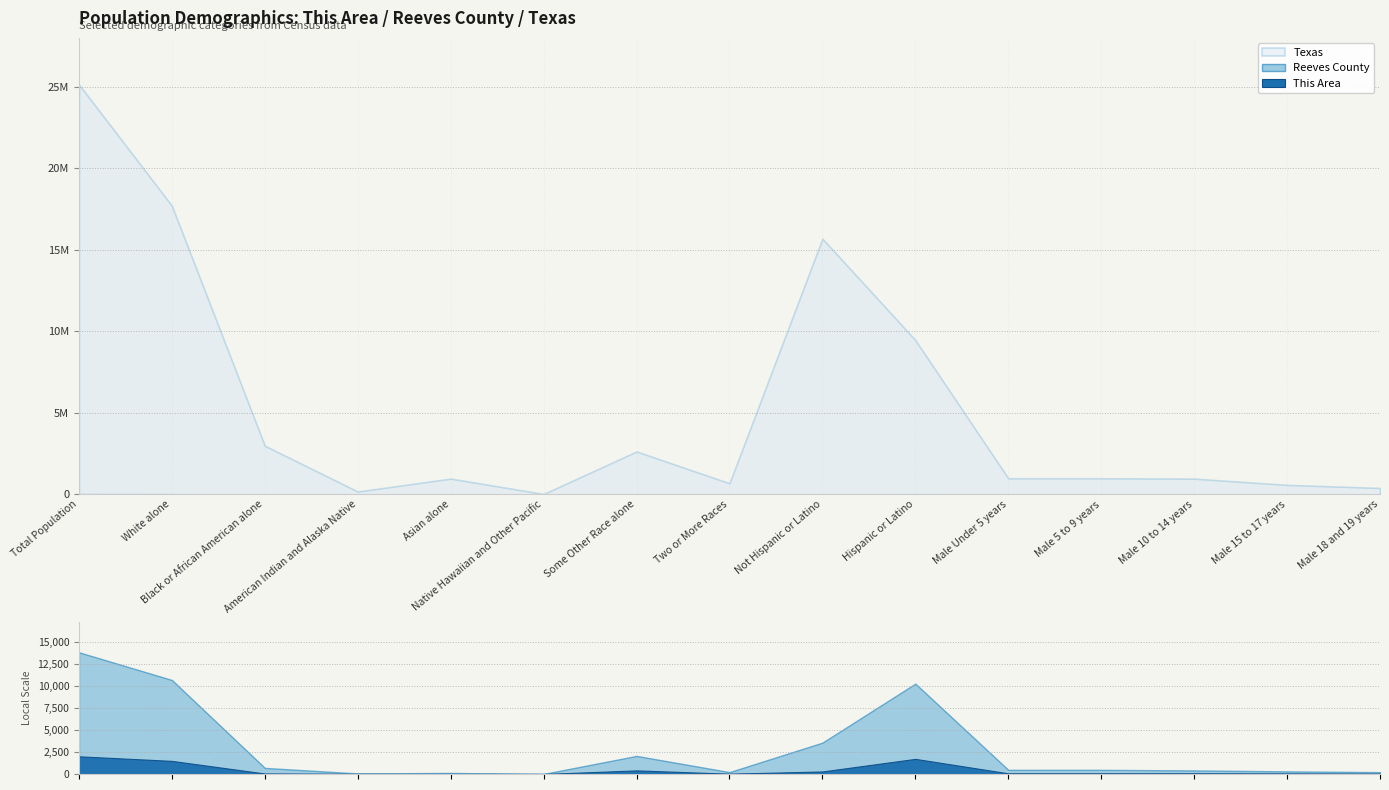

What position from the left is Not Hispanic or Latino?

9